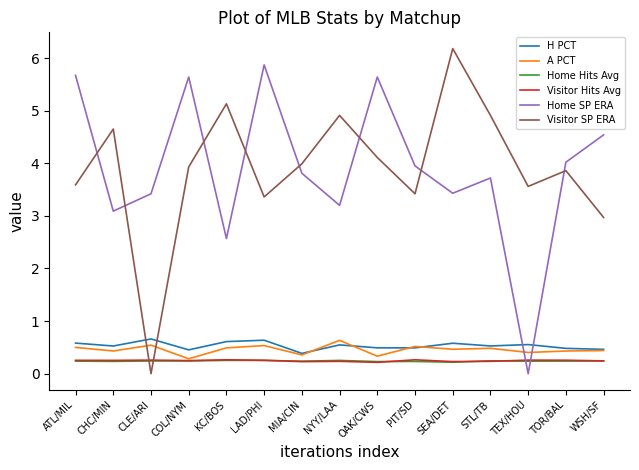

True or false: H PCT and Visitor Hits Avg cross at least once.

False